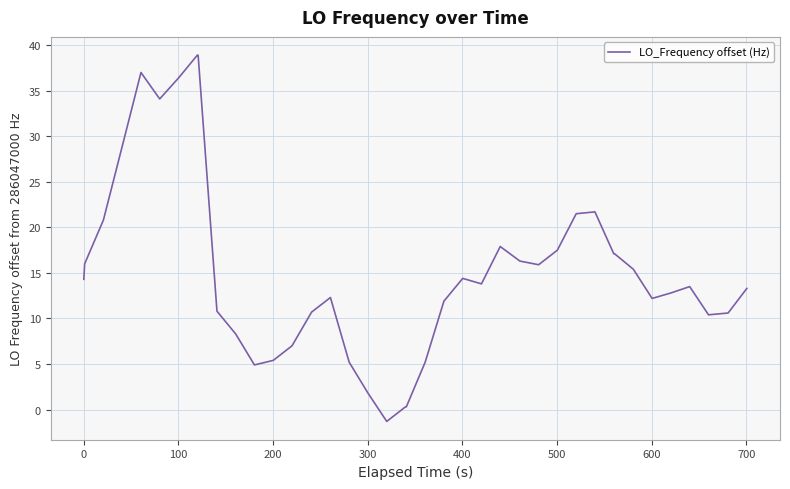

What is the difference between the maximum and minimum values?

40.2